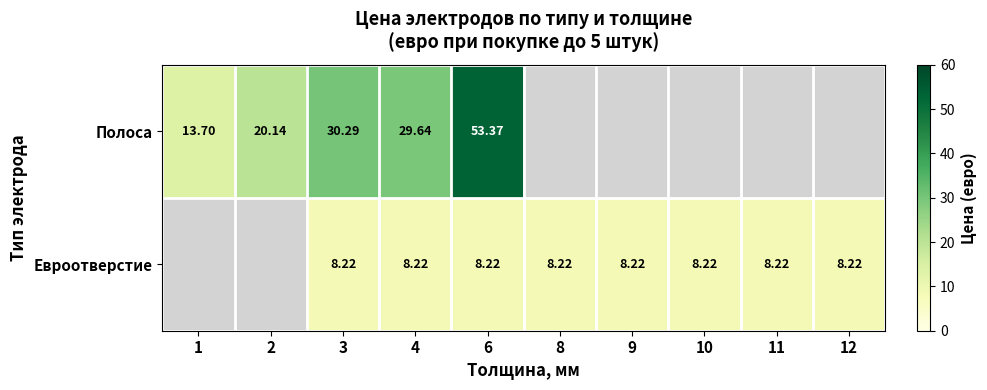

Between 3 and 2, which is larger?

3